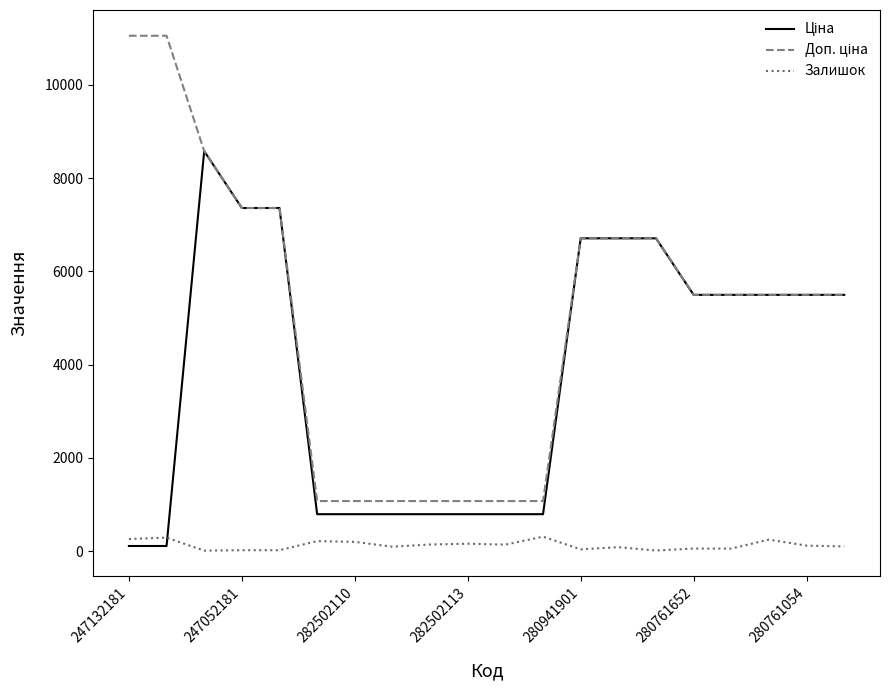

What is the sum of all Ціна values?

76690.9